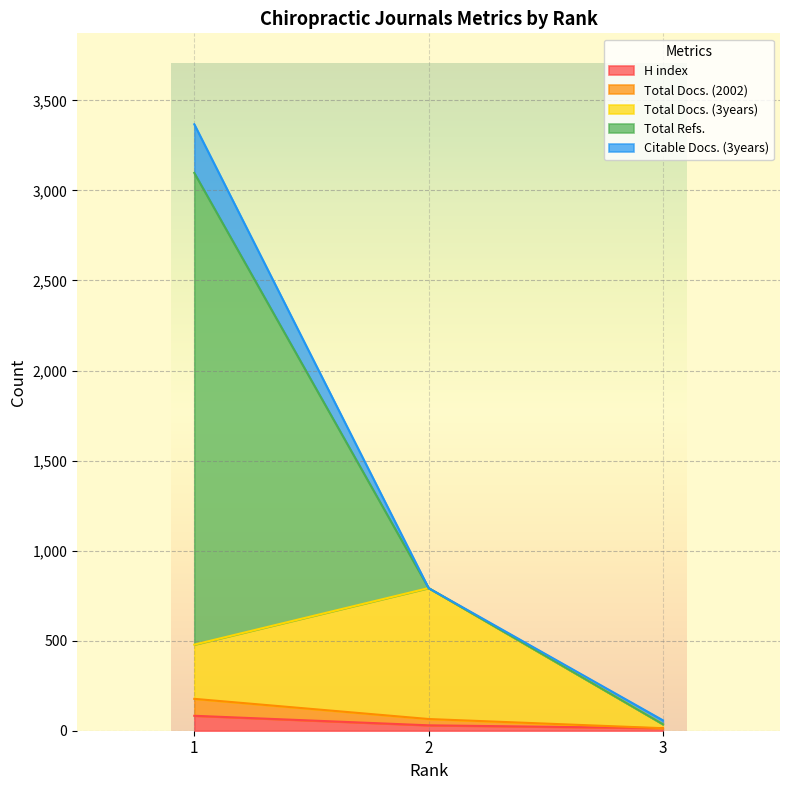

Reading left to right, list all the values displayed in this chart.

H index: 83	30	14
Total Docs. (2002): 94	35	0
Total Docs. (3years): 301	727	22
Total Refs.: 2619	0	0
Citable Docs. (3years): 270	0	22